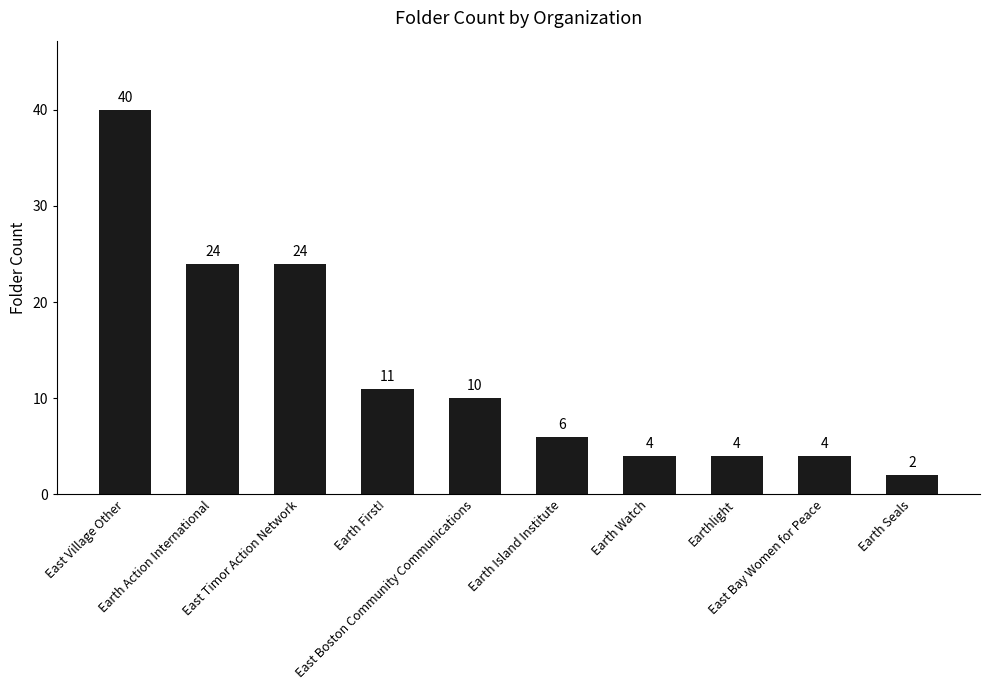

What is the sum of all values?

129